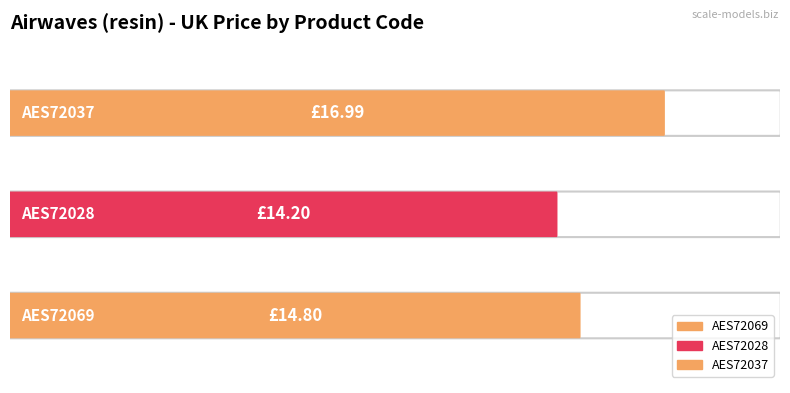

What is the minimum value shown in the chart?

14.2